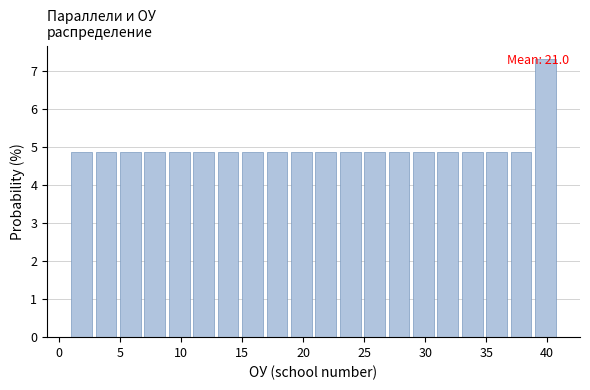

Which range on the x-axis has the tallest bar?

39 to 41